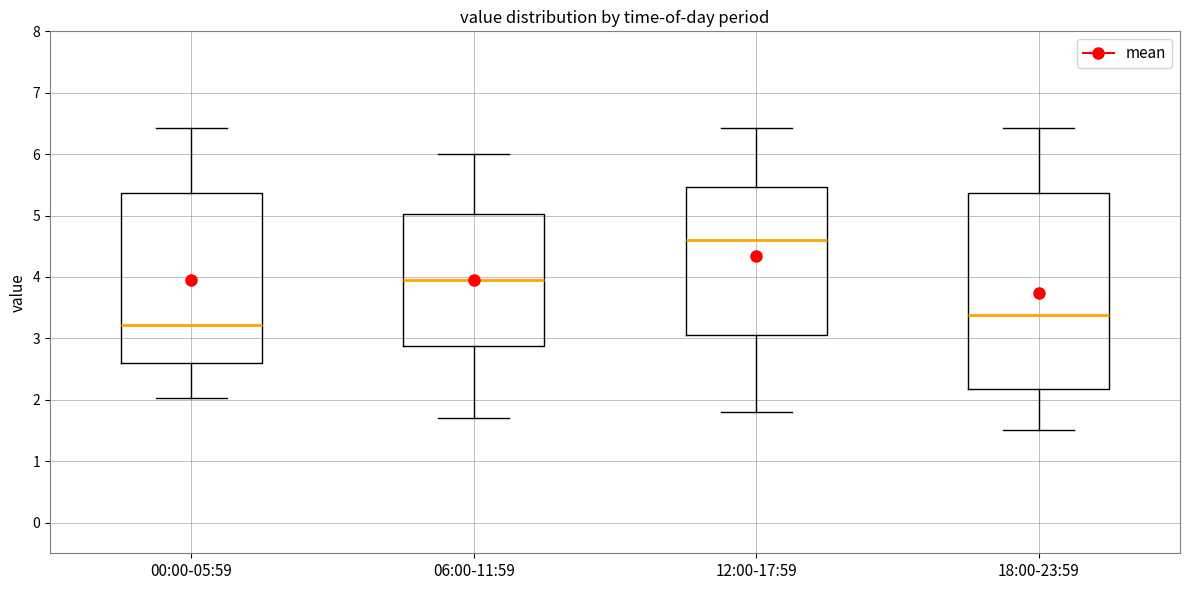

Which box is the tallest, from its lower edge to its upper edge?

18:00-23:59